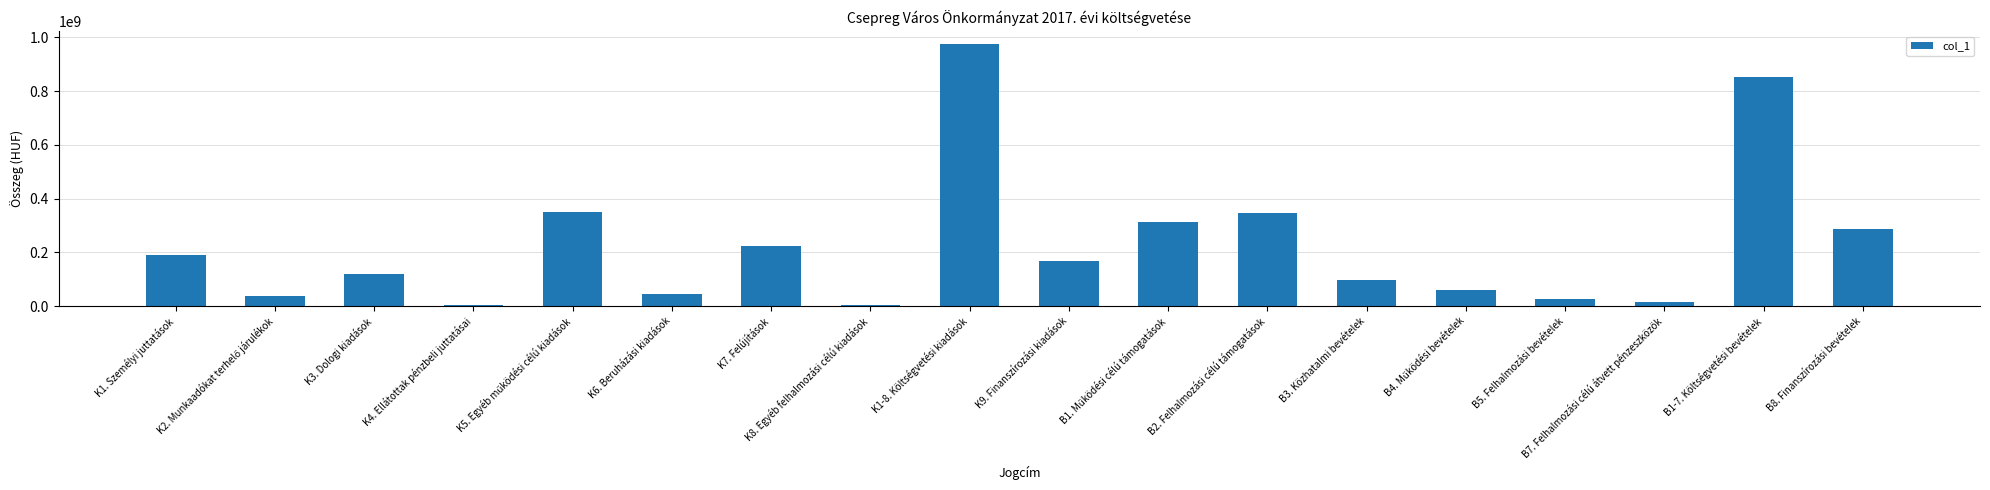

Approximately how many times larger is the value at K7. Felújítások compared to K1. Személyi juttatások?

1.2